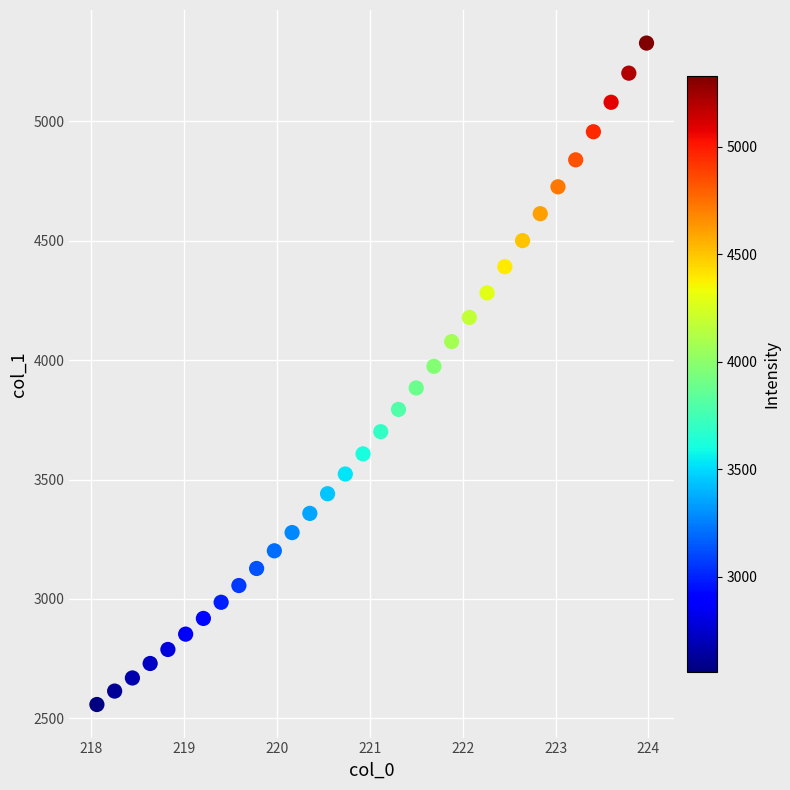

What is the range of Y values (max minus min)?

2770.2